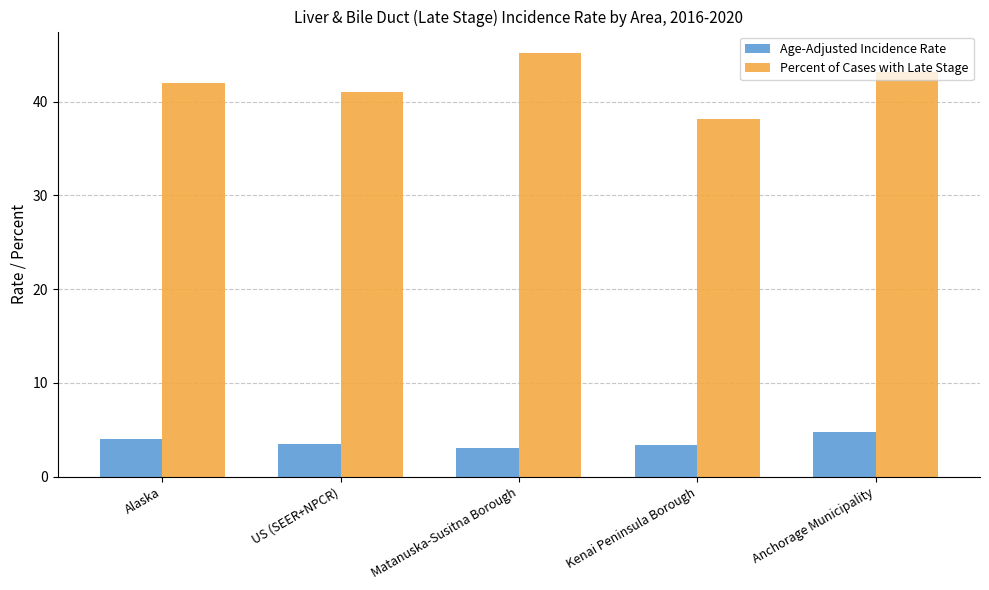

Between Kenai Peninsula Borough and Anchorage Municipality, which series saw the biggest shift?

Percent of Cases with Late Stage